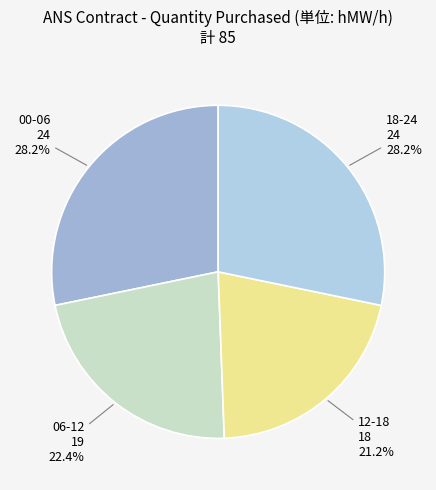

Count the number of slices in the pie.

4